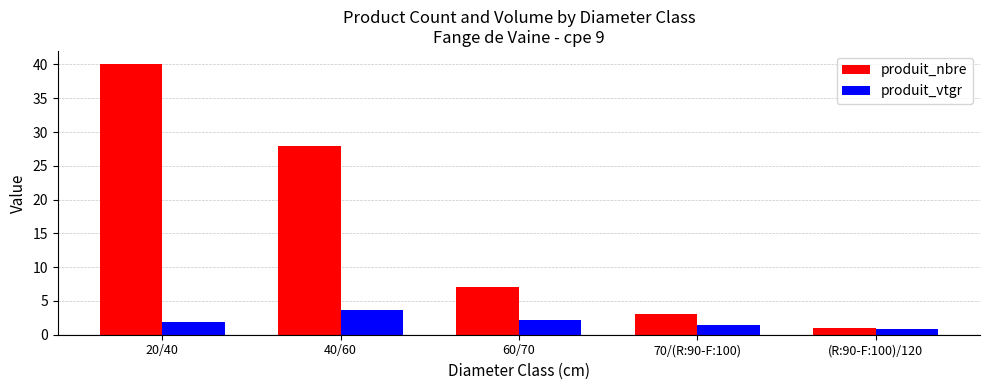

Reading right to left, what are all the values shown in this chart?

produit_nbre: (R:90-F:100)/120=1.0	70/(R:90-F:100)=3.0	60/70=7.0	40/60=28.0	20/40=40.0
produit_vtgr: (R:90-F:100)/120=0.8	70/(R:90-F:100)=1.4	60/70=2.2	40/60=3.7	20/40=1.9